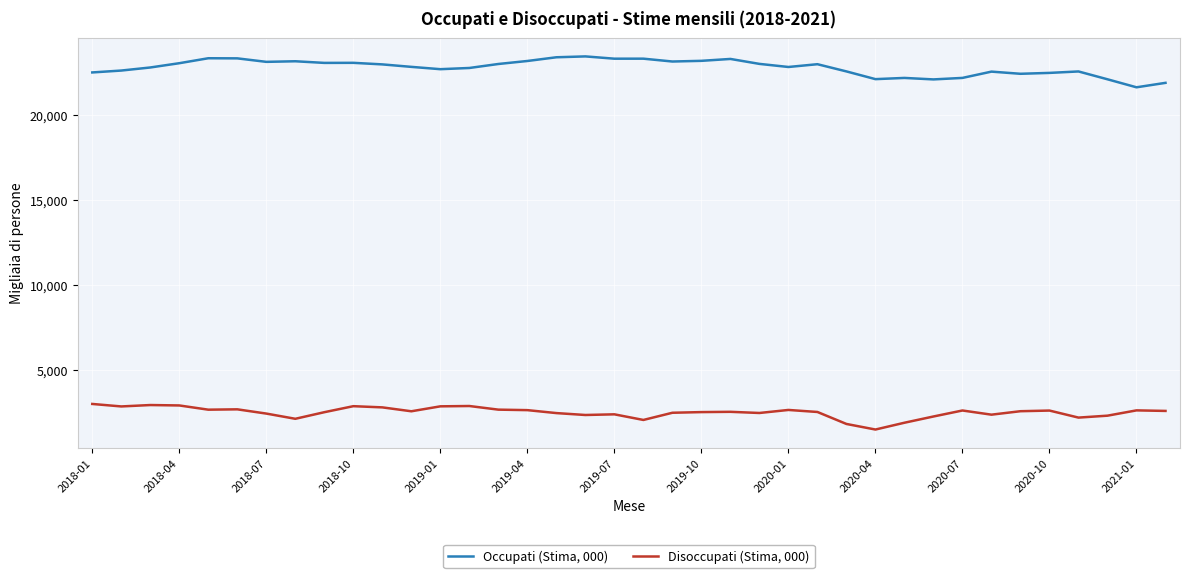

Count the number of categories in the chart.

38